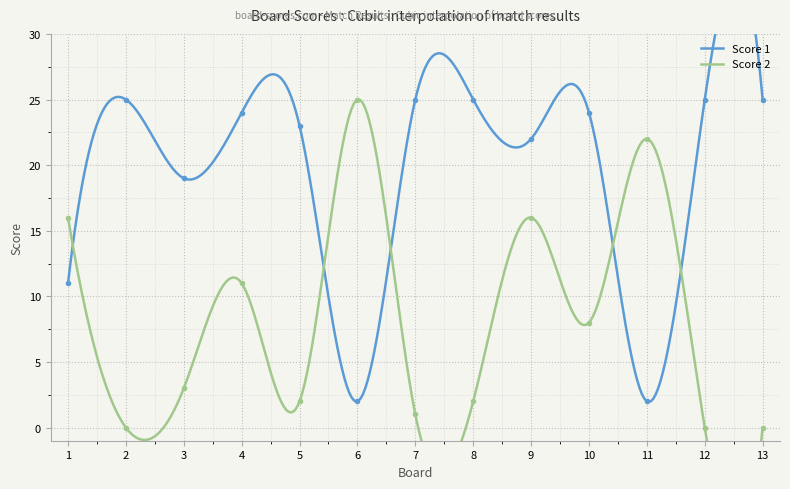

What is the value of the Score 1 point at the 13th from the left?

25